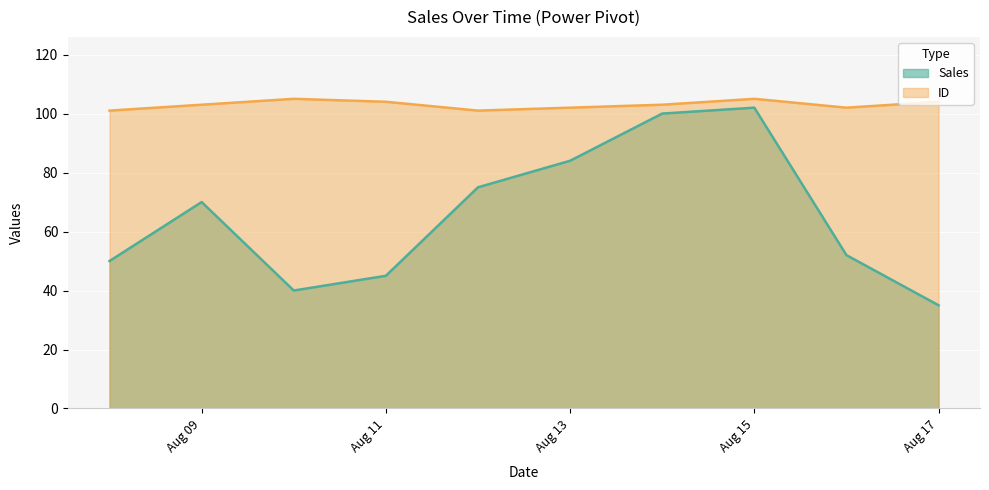

Which series has the largest total across all categories?

ID